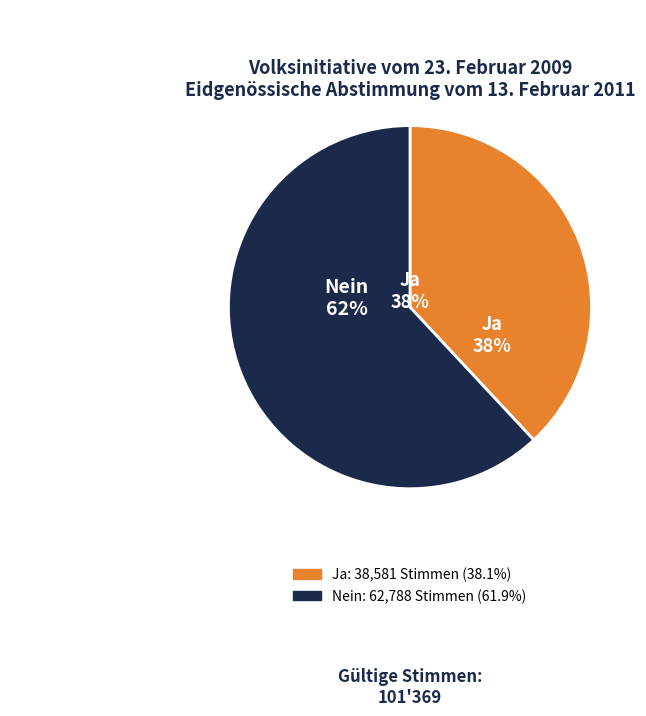

To the nearest percent, what is the average slice percentage?

50%